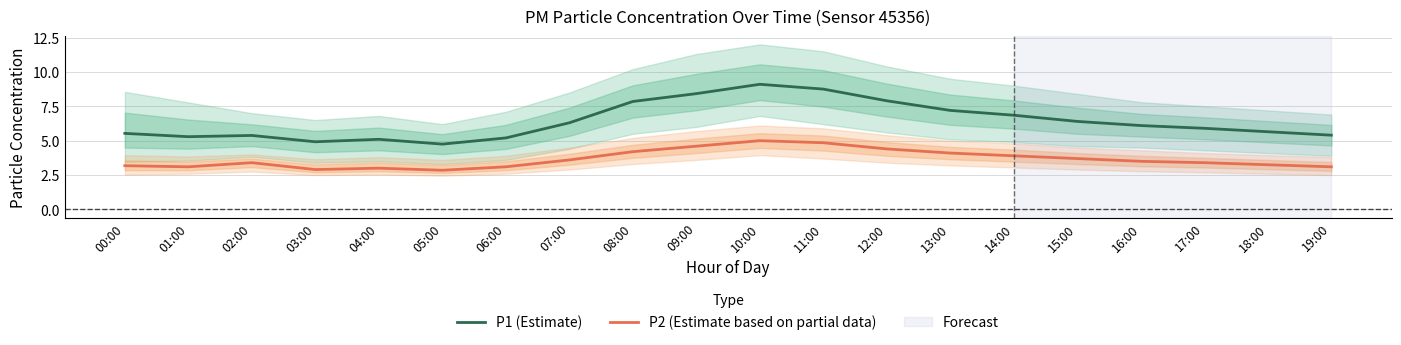

True or false: P2 (Estimate based on partial data) has more than 2 points higher than both neighbors.

True